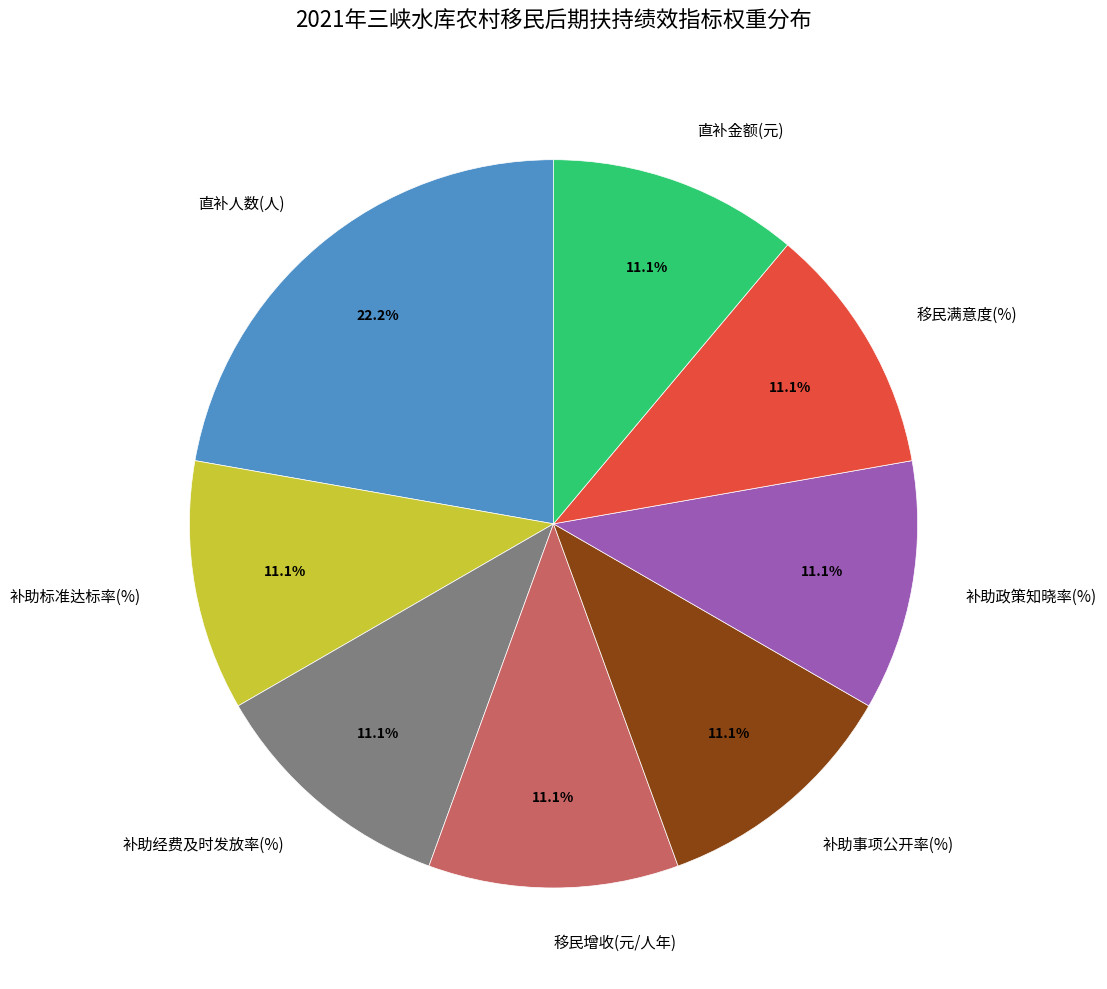

What percentage is the 补助经费及时发放率(%) slice, to the nearest percent?

11%